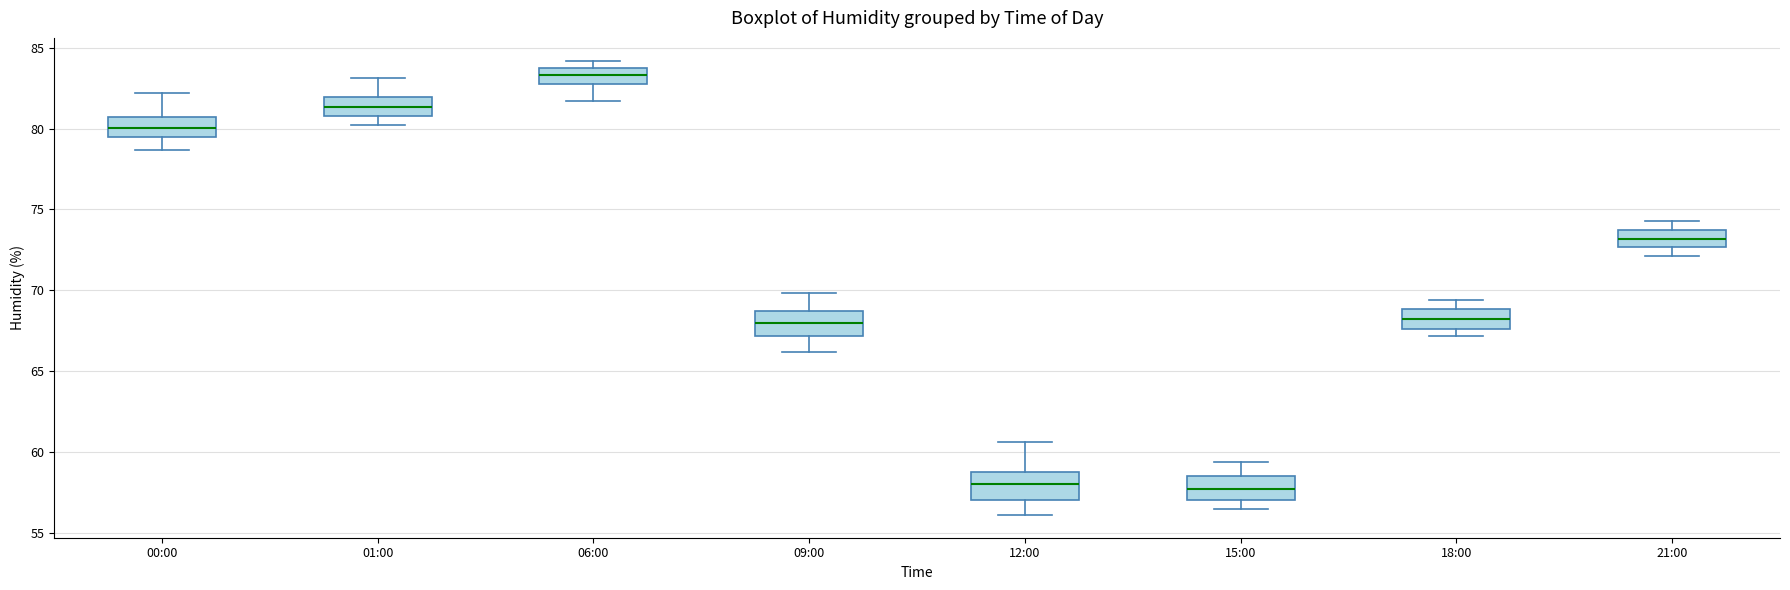

Which box's median line is the highest?

06:00